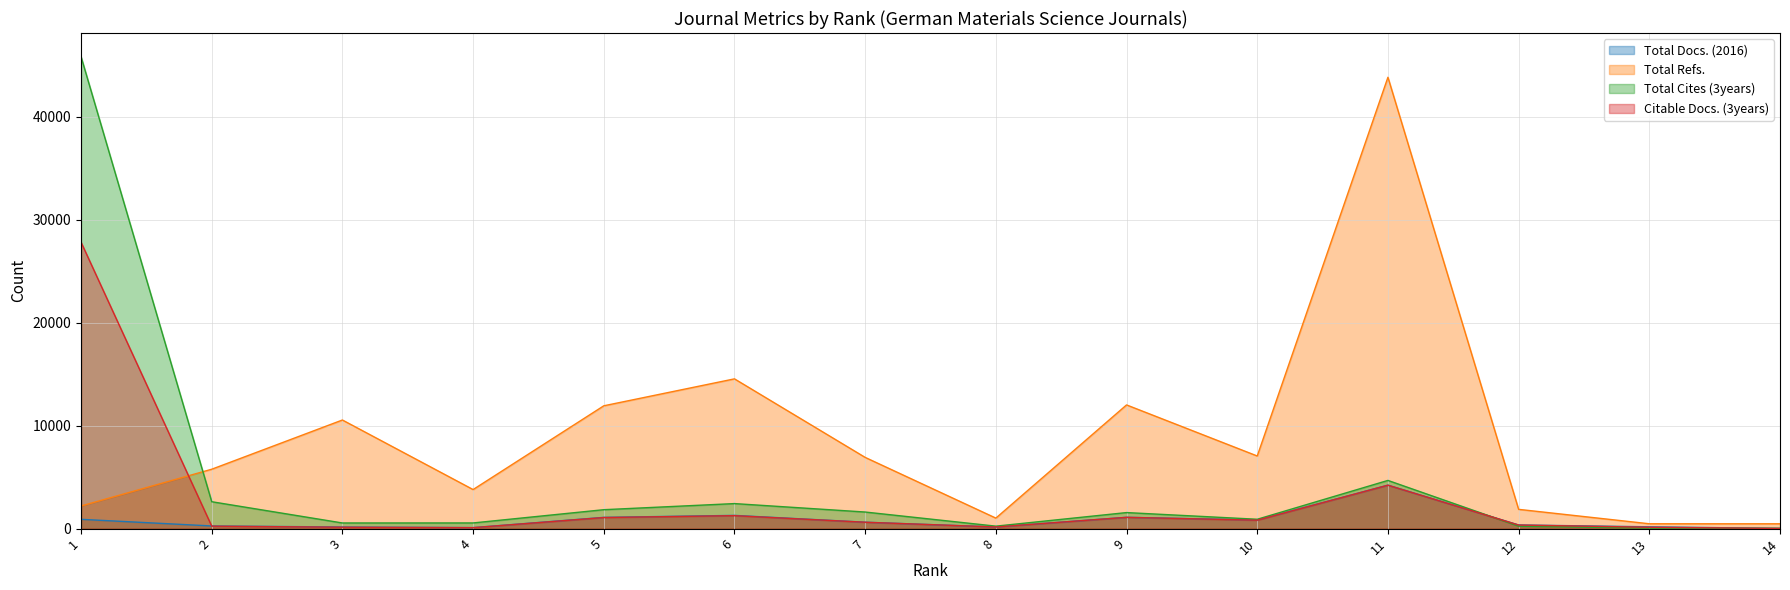

Between 2 and 9, which series saw the biggest shift?

Total Refs.